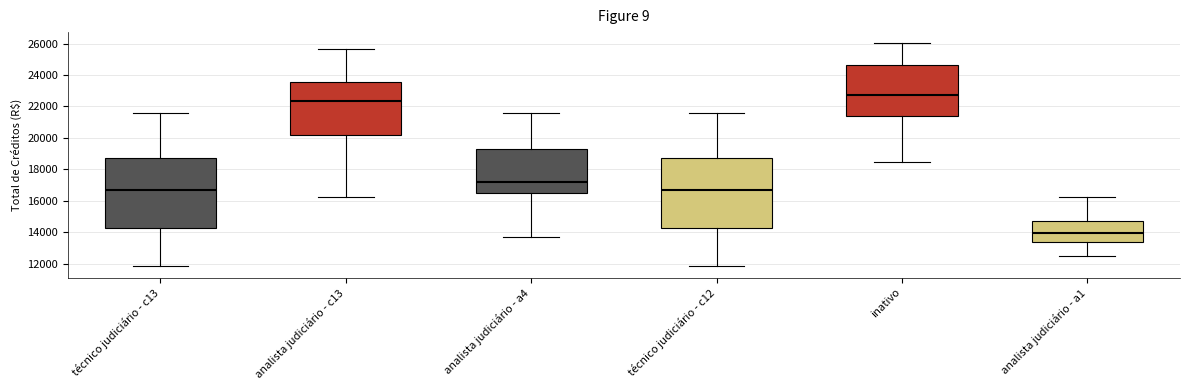

Which box's median line is the lowest?

analista judiciário - a1